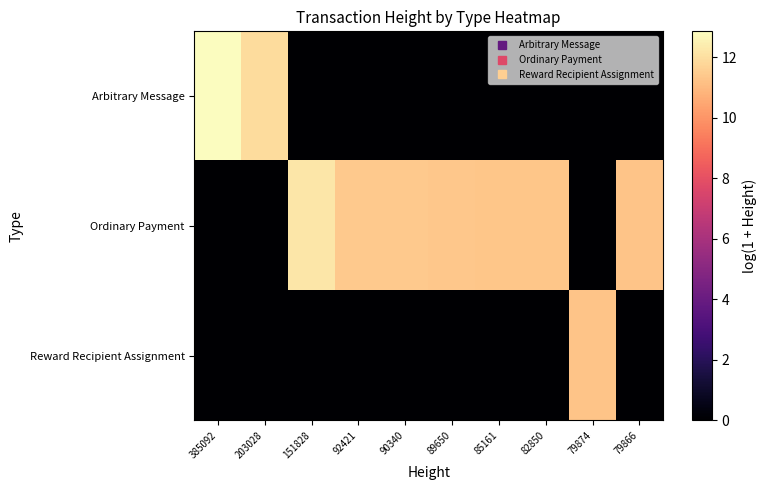

At 82850, list the series in order from smallest to largest.

Arbitrary Message, Reward Recipient Assignment, Ordinary Payment